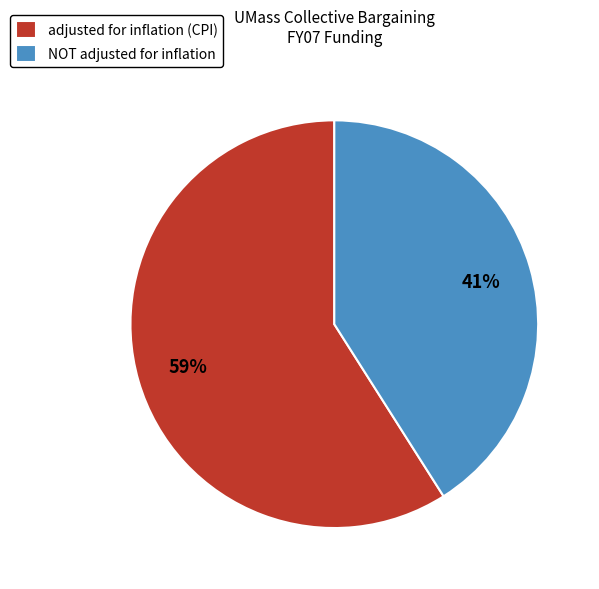

Which slice is the smallest?

NOT adjusted for inflation